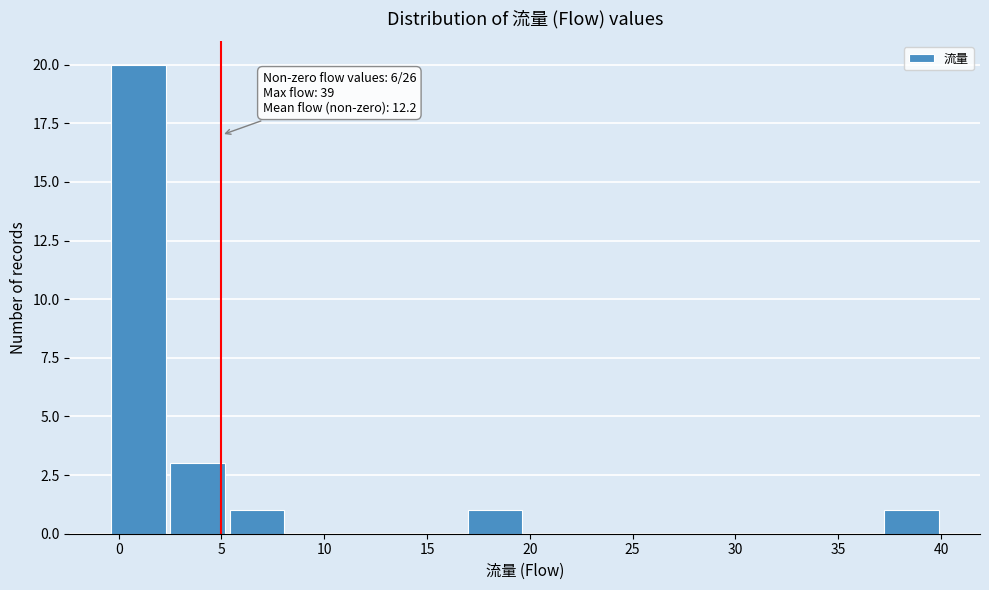

Which range on the x-axis has the tallest bar?

-0.5 to 2.5